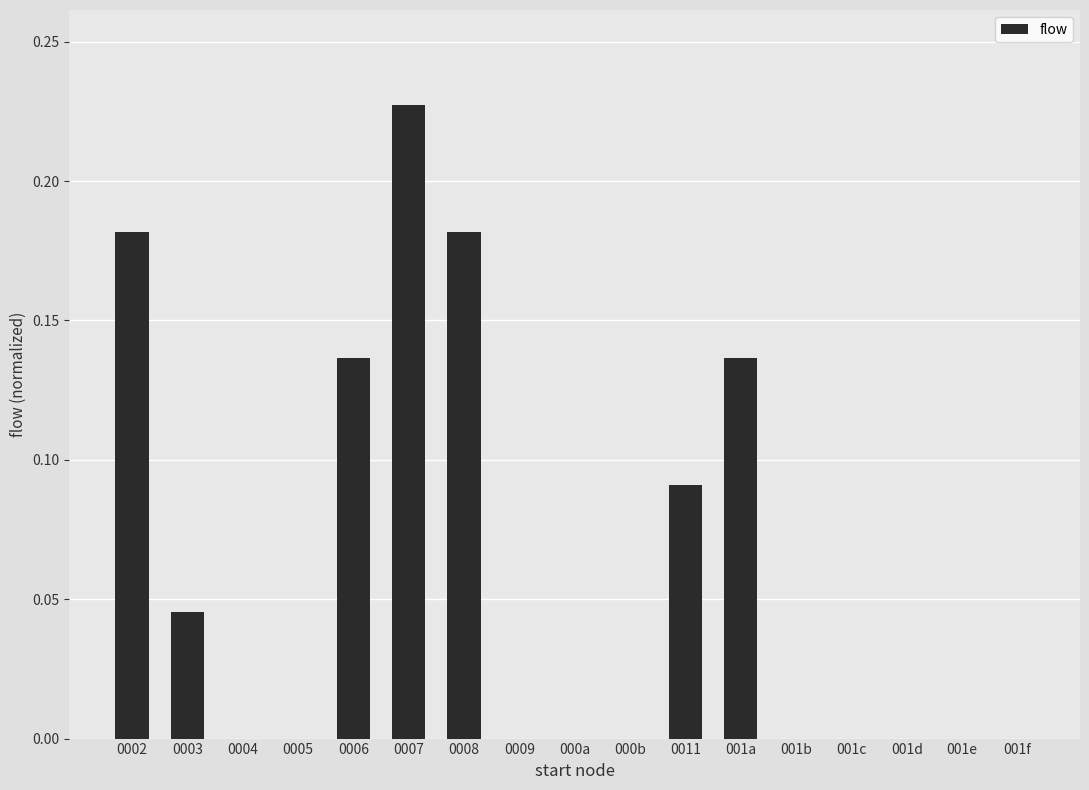

Count the number of categories in the chart.

17